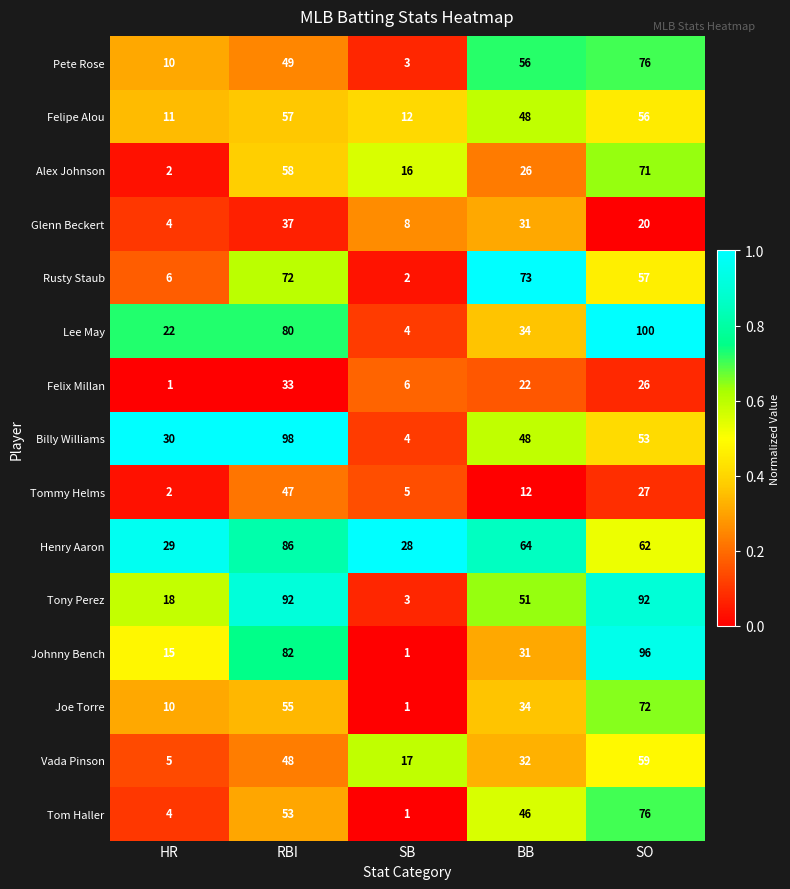

What is the difference between the maximum and second lowest values in the Henry Aaron series?

57